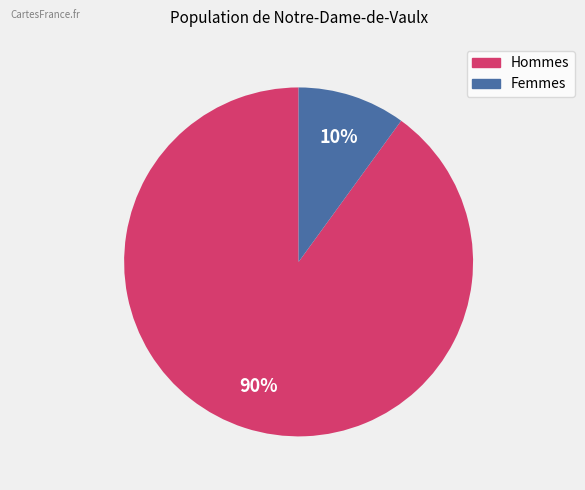

Is there any slice that represents more than half of the pie?

Yes